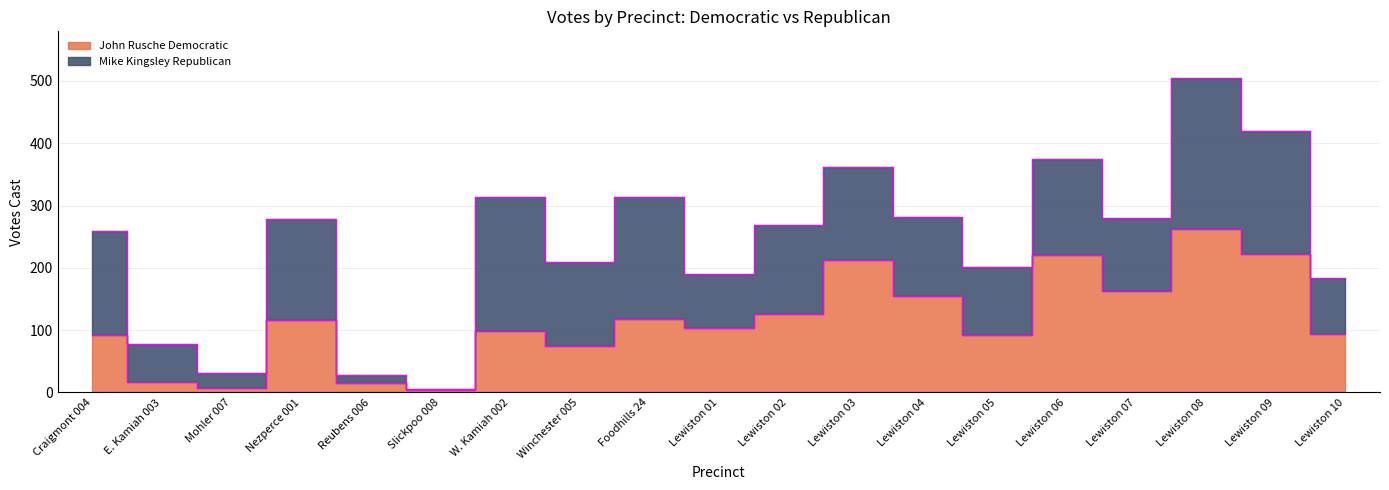

Reading right to left, what are all the values shown in this chart?

94	222	263	163	221	93	155	212	126	103	118	75	99	4	15	116	7	17	93